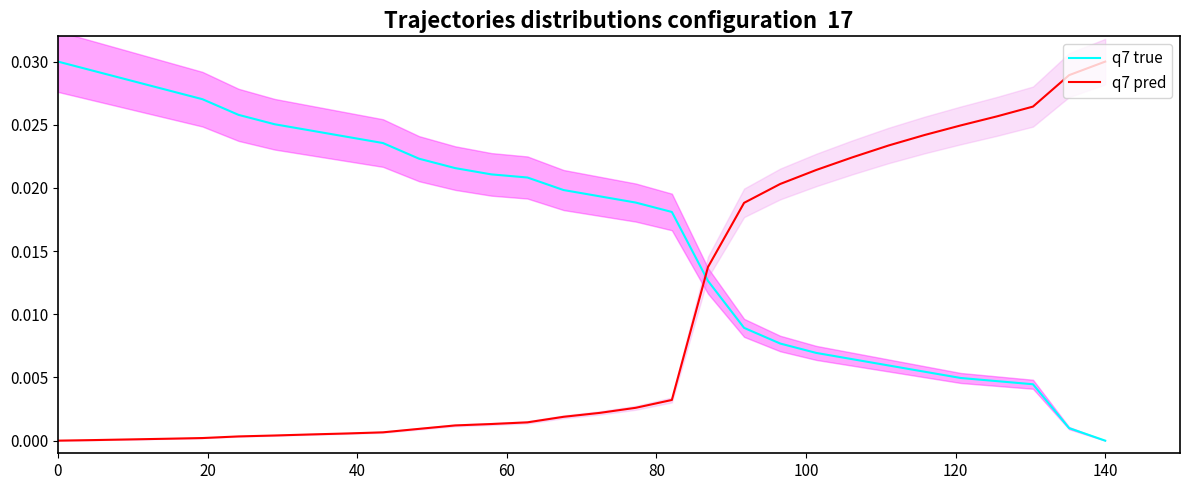

True or false: q7 true and q7 pred intersect in this chart.

True